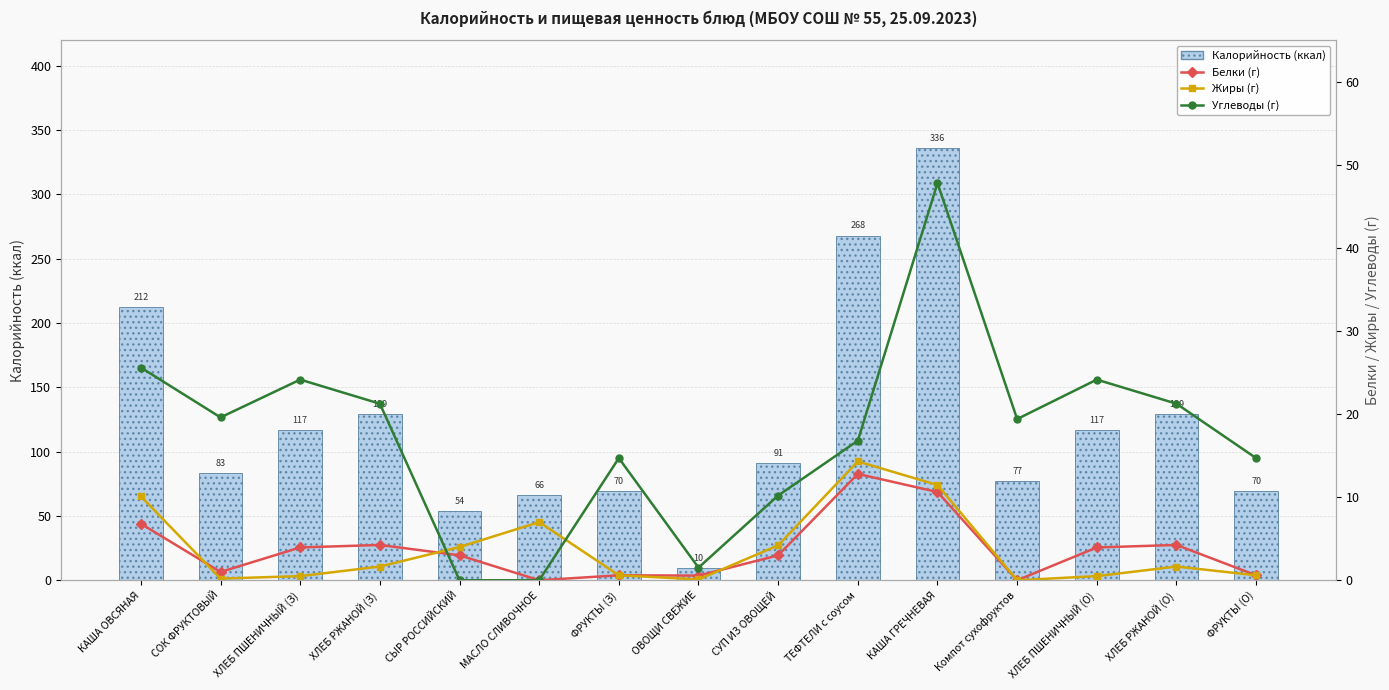

What is the sum of all Калорийность (ккал) values?

1828.6